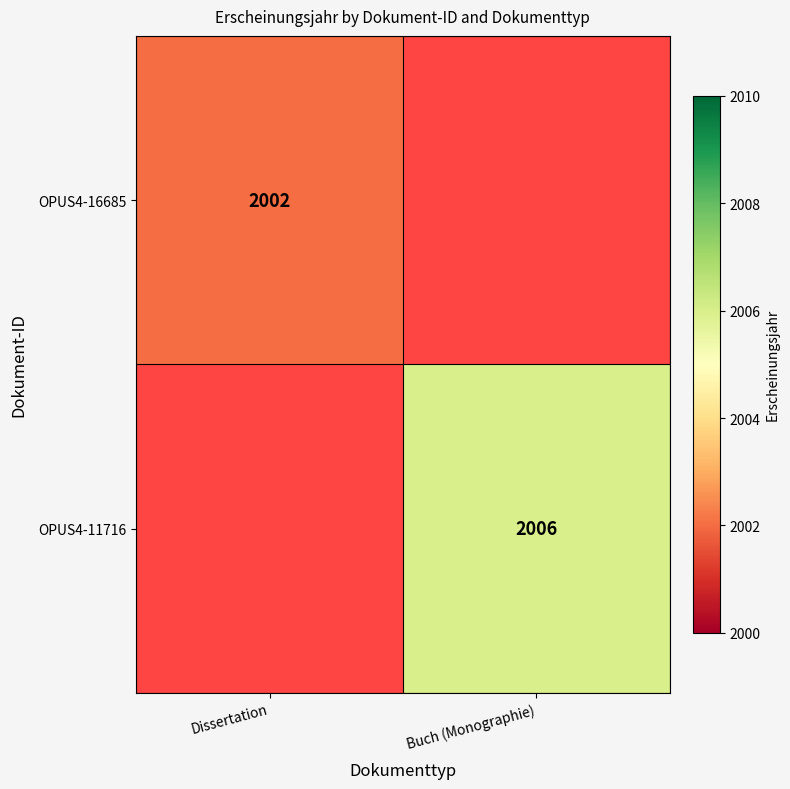

Is it true that OPUS4-16685 equals 2002 at Dissertation?

True